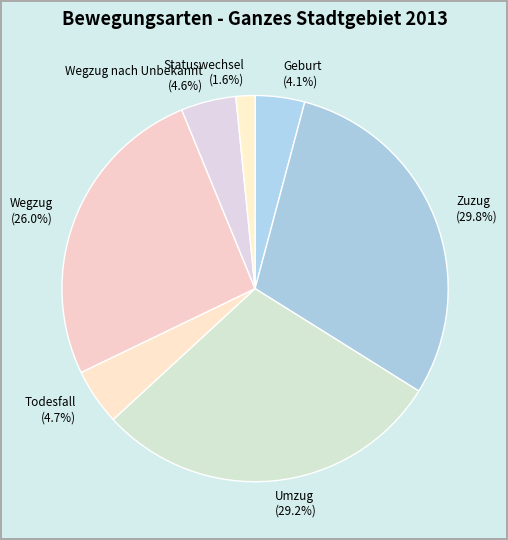

Is it true that Umzug is 29% of the pie?

True